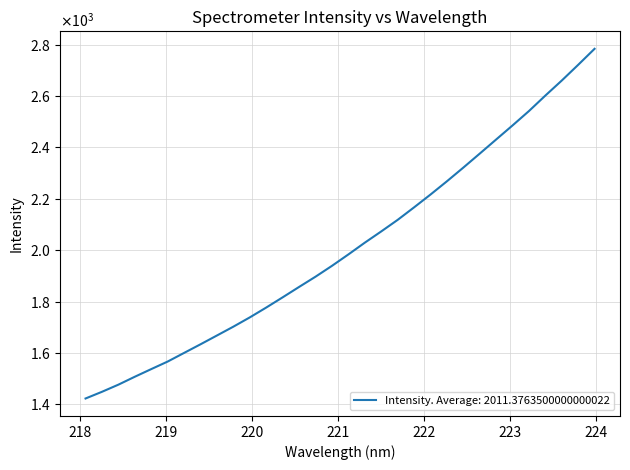

Does the chart display data point markers on the line(s)?

No